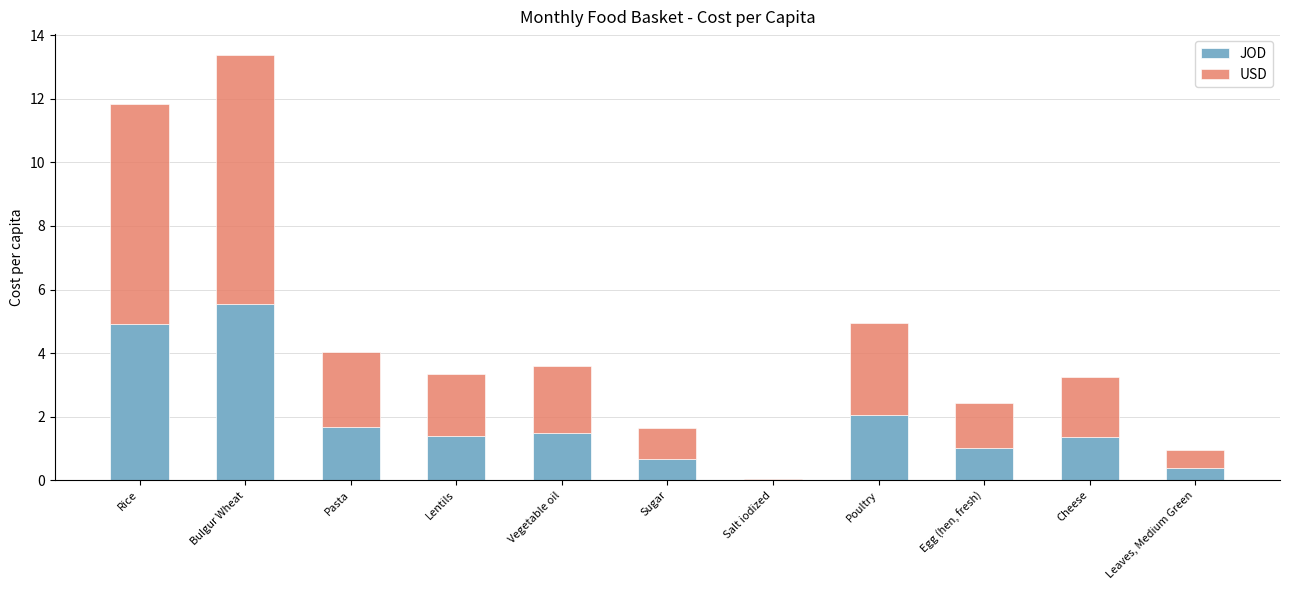

The value of JOD at Lentils is 0.9. True or false?

False